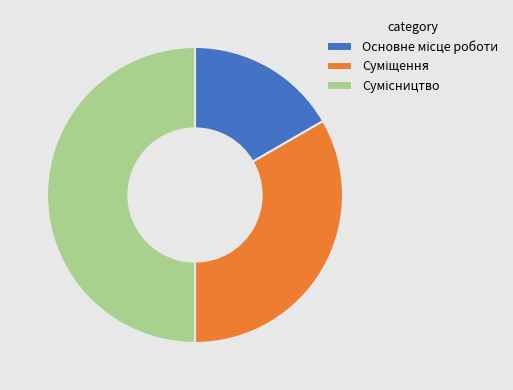

Which slice is the smallest?

Основне місце роботи